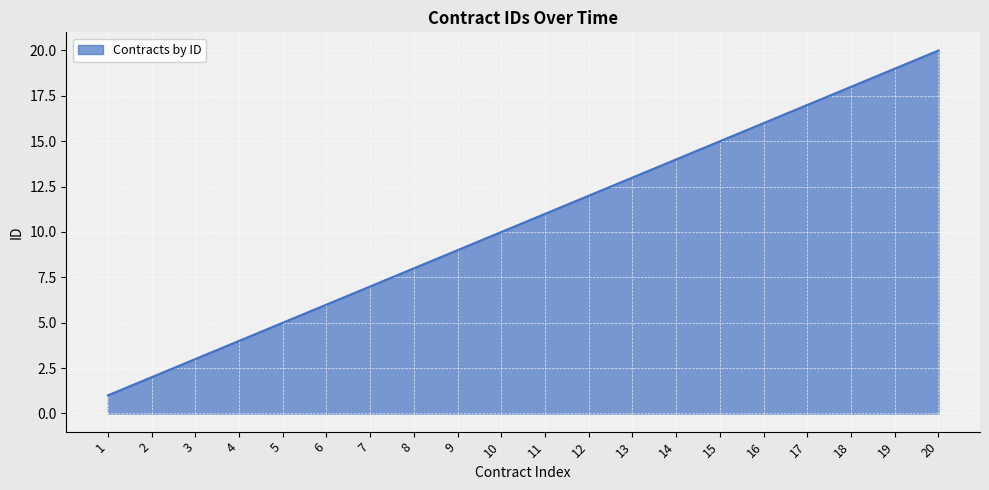

What is the change in value from 6 to 9?

+3